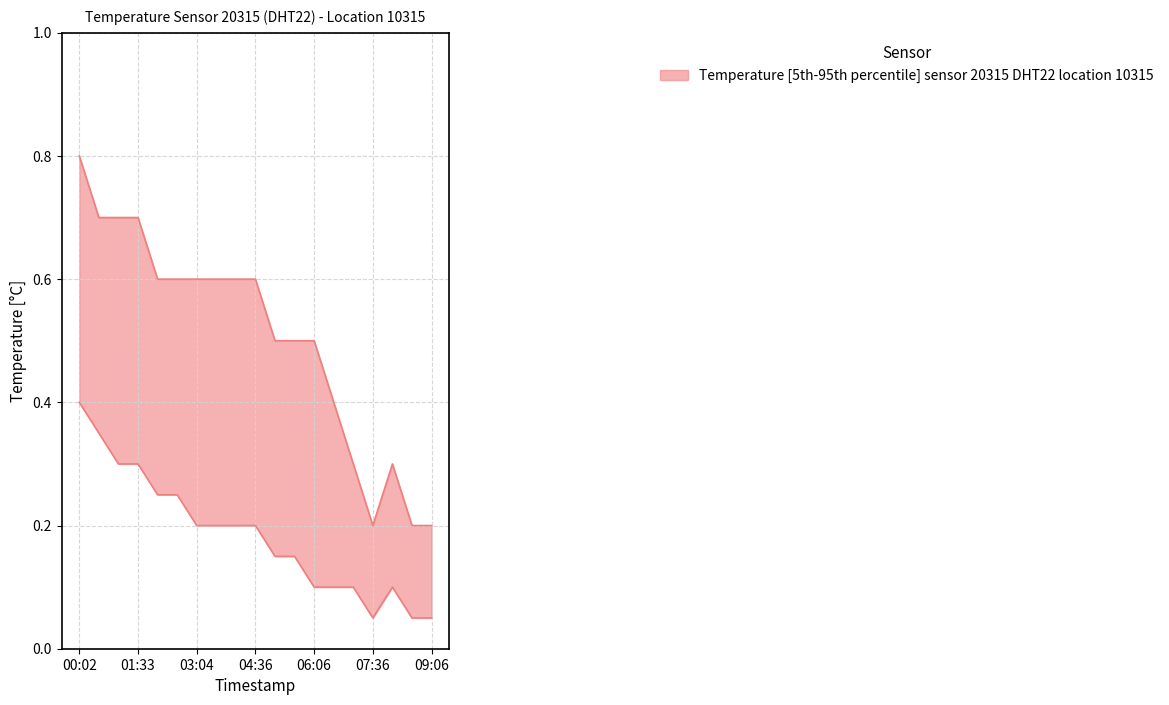

At which label is temperature_upper closest to 0?

07:36